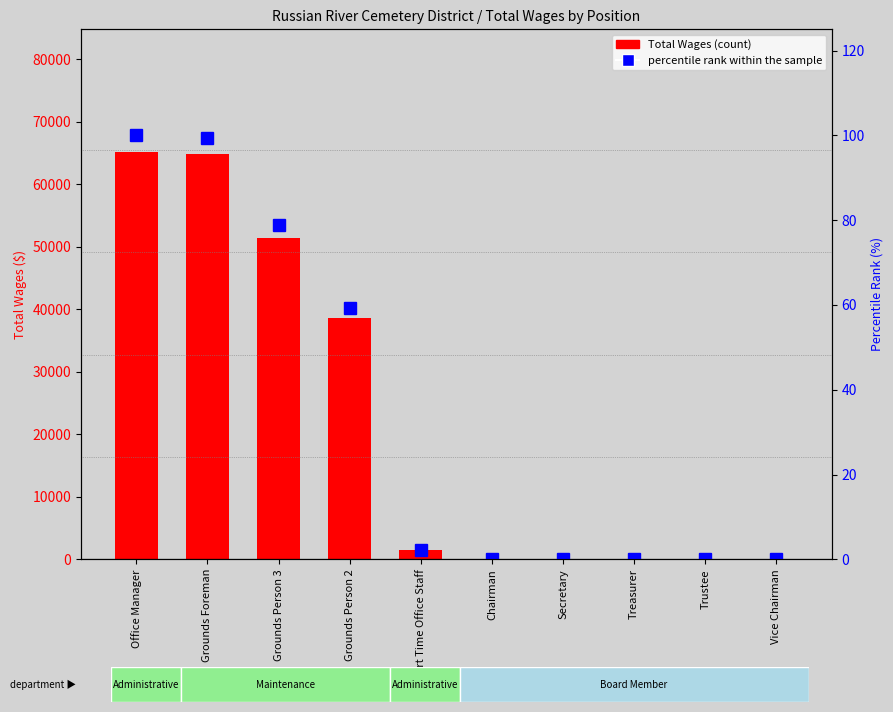

What is the change in value from Grounds Person 2 to Vice Chairman?

-38685